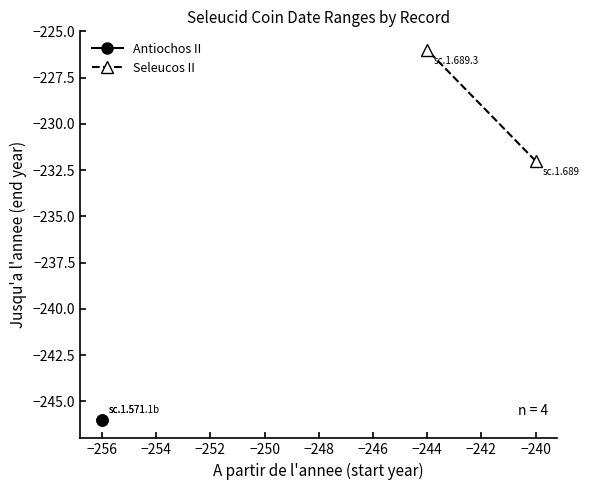

Reading left to right, what are all the values shown in this chart?

Antiochos II: -246	-246
Seleucos II: -232	-226